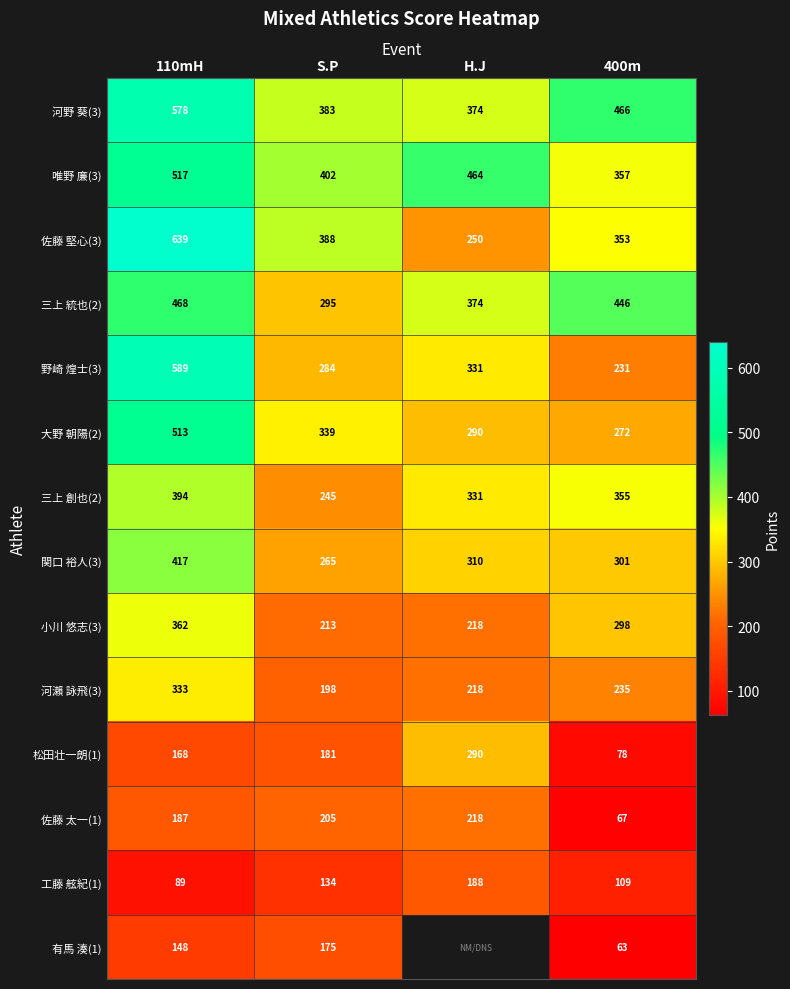

Is it true that 河瀨 詠飛(3) equals 82.6 at 110mH?

False